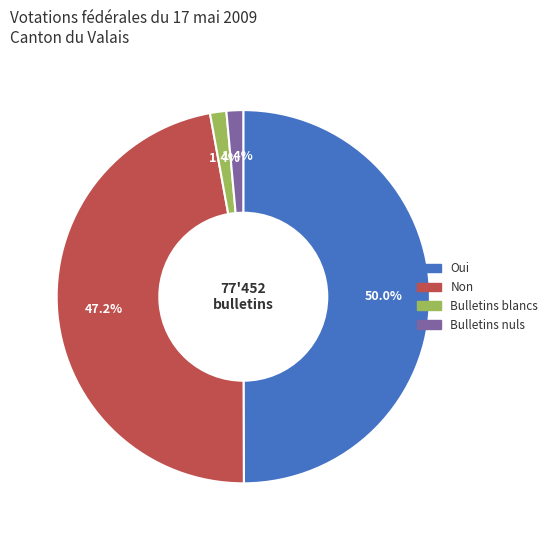

Count the number of slices in the pie.

4